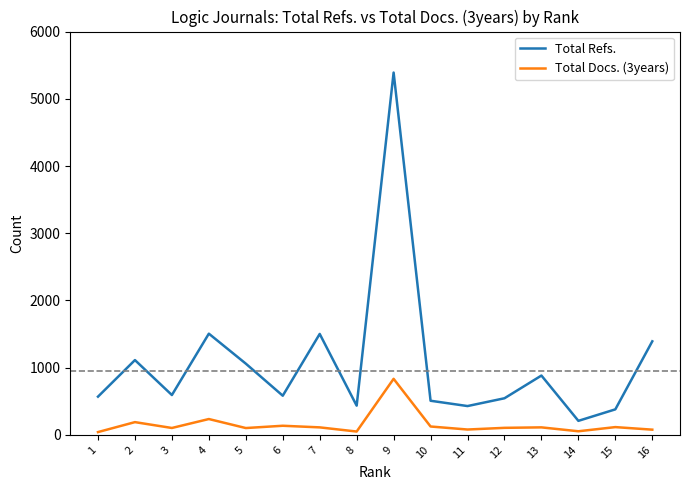

Which series changed the most between 2 and 11?

Total Refs.